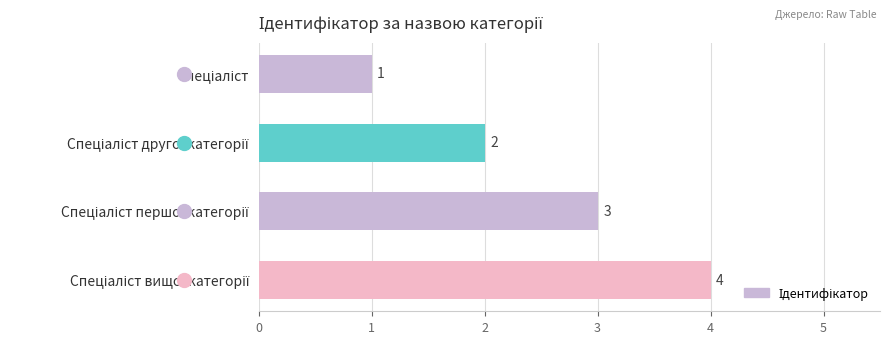

What is the difference between the maximum and minimum values?

3